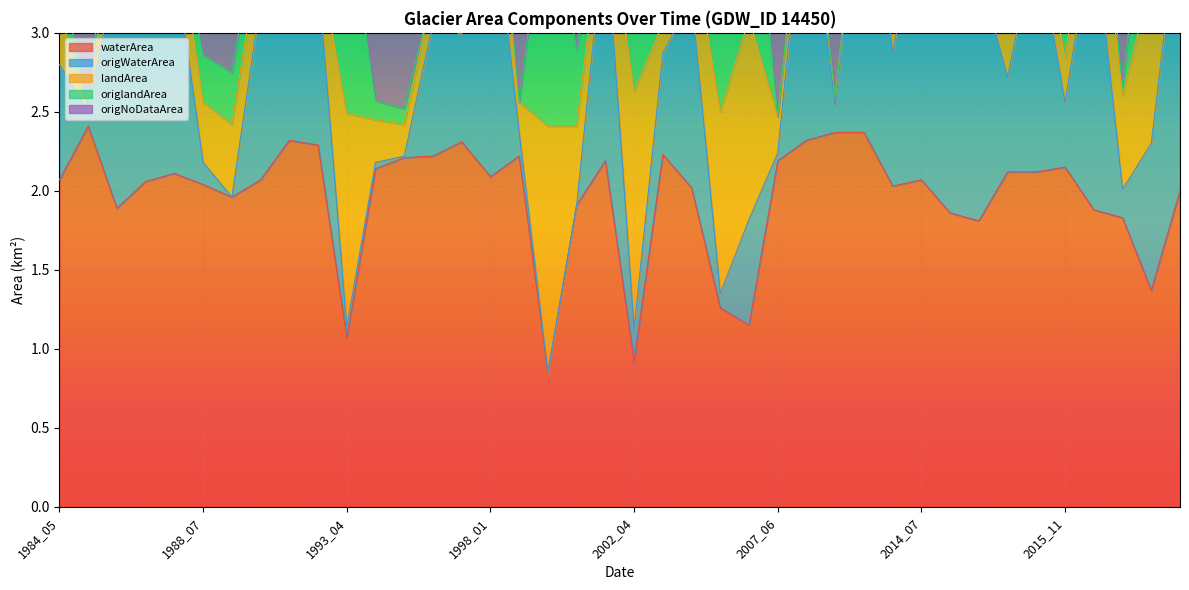

Which series has the largest range (max minus min)?

origNoDataArea